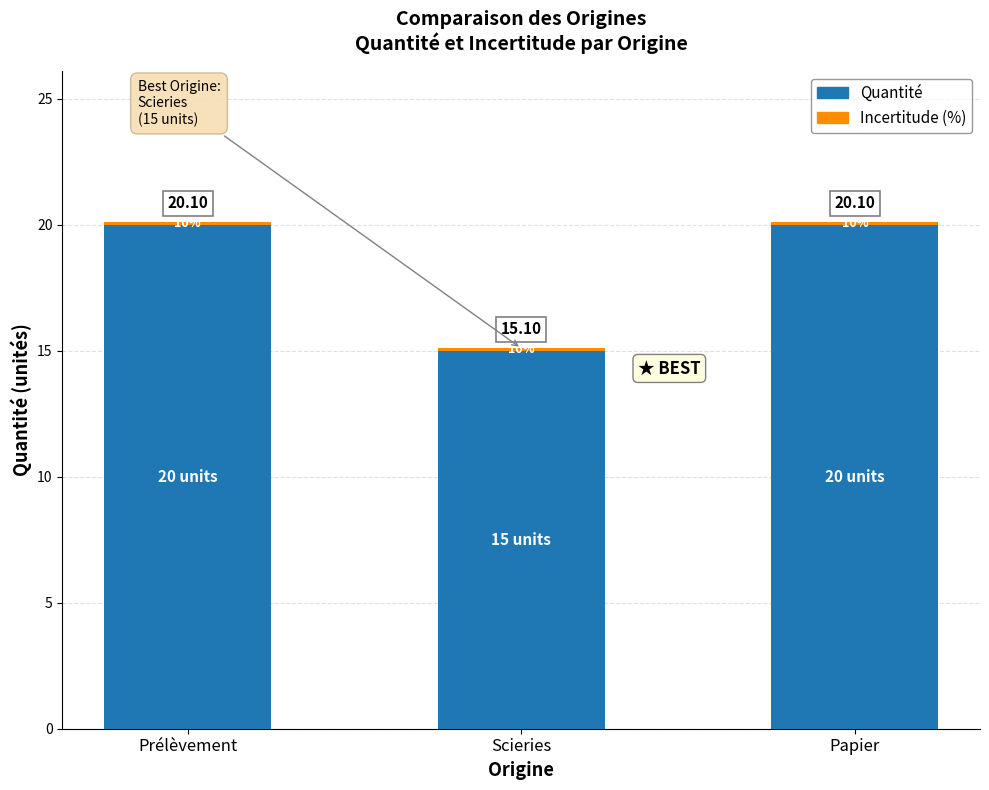

Does the chart contain any negative values?

No